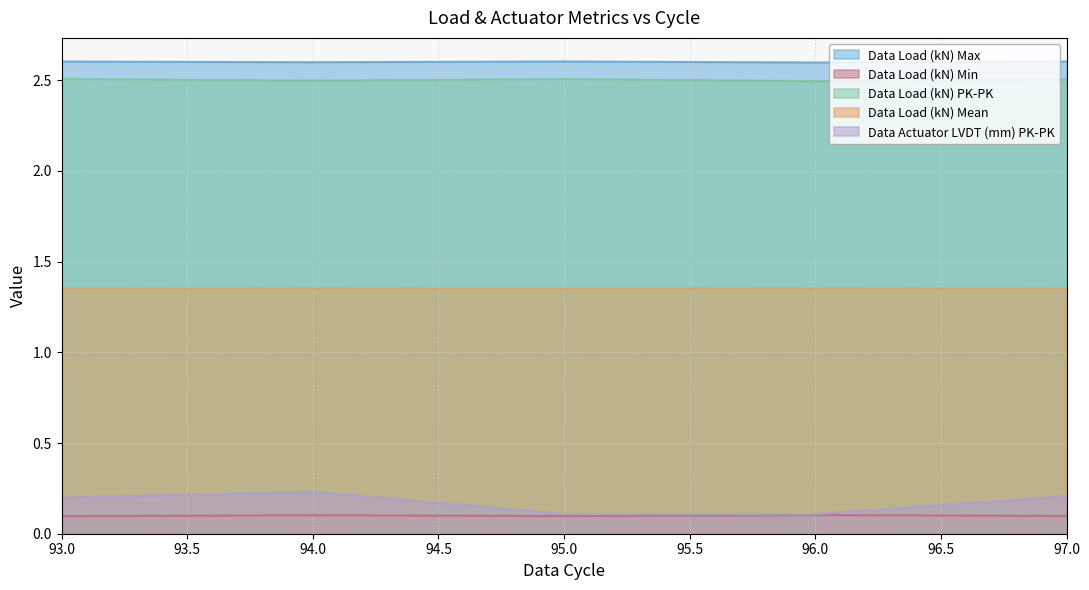

What are all the series names shown in the legend?

Data Load (kN) Max, Data Load (kN) Min, Data Load (kN) PK-PK, Data Load (kN) Mean, Data Actuator LVDT (mm) PK-PK